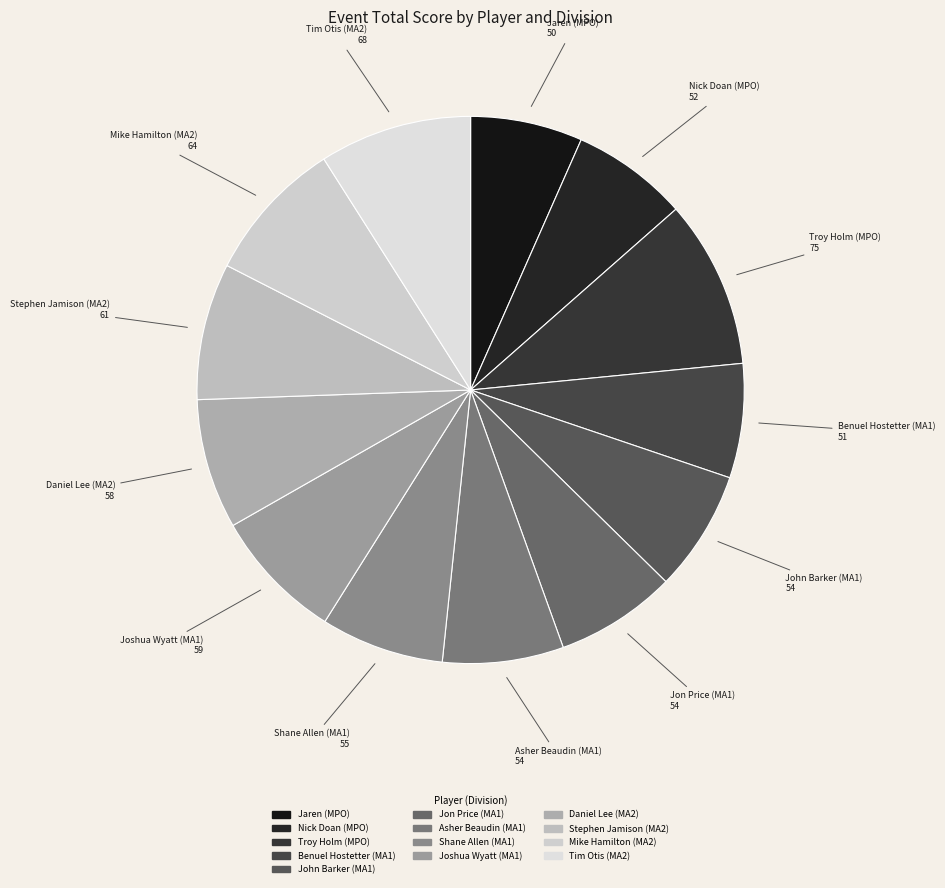

Approximately how many times larger is the value at Daniel Lee (MA2) compared to Nick Doan (MPO)?

1.1